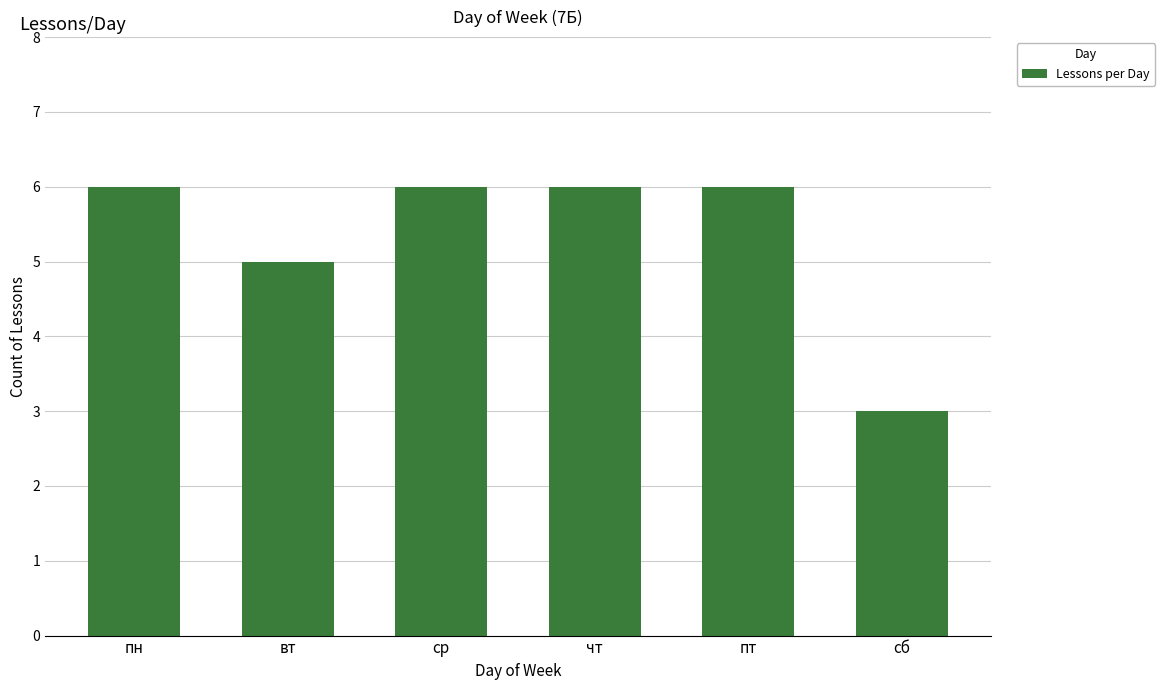

Which category has the lowest value across all series?

сб